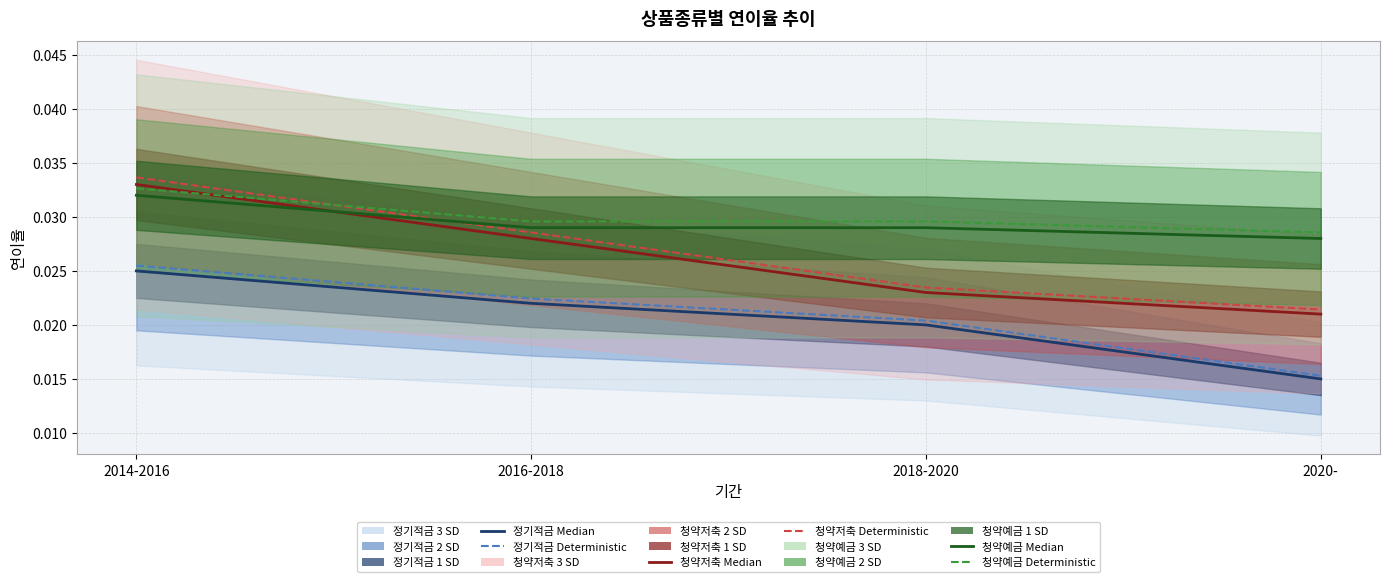

Is this an area chart (filled region under the line)?

No